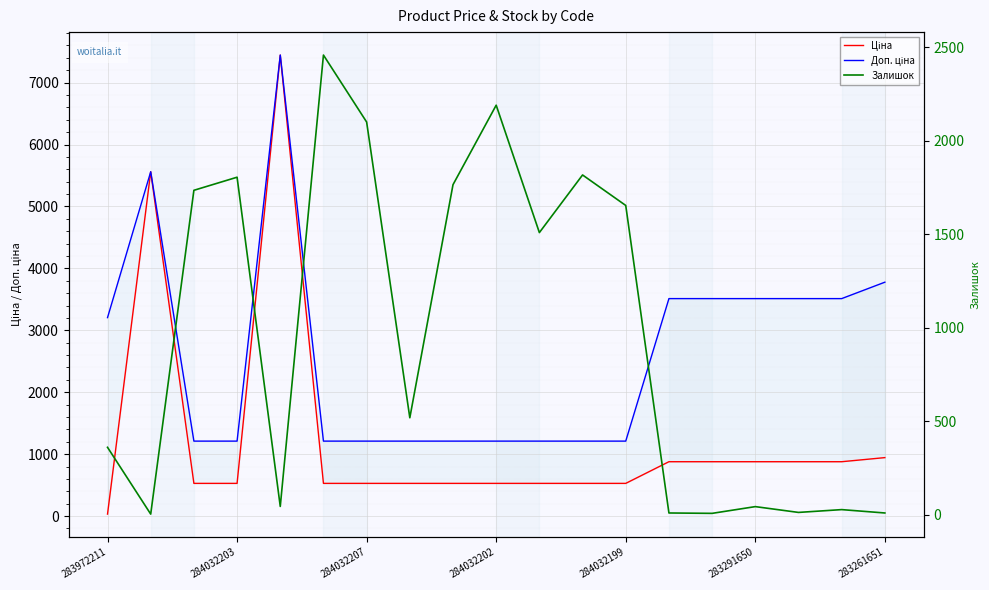

Rank the series at 13 from lowest to highest value.

Залишок, Ціна, Доп. ціна